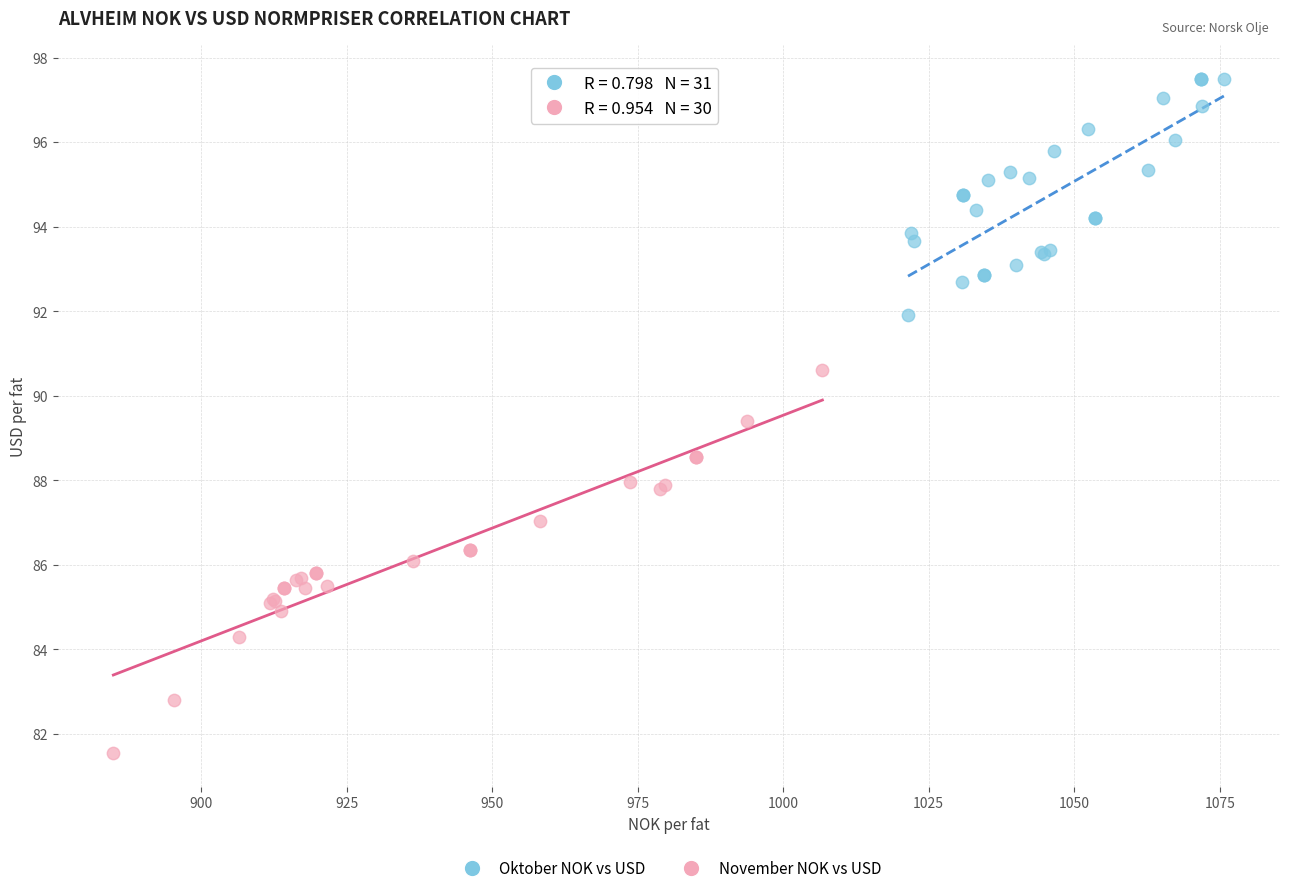

Which series has the widest spread of Y values?

November NOK vs USD